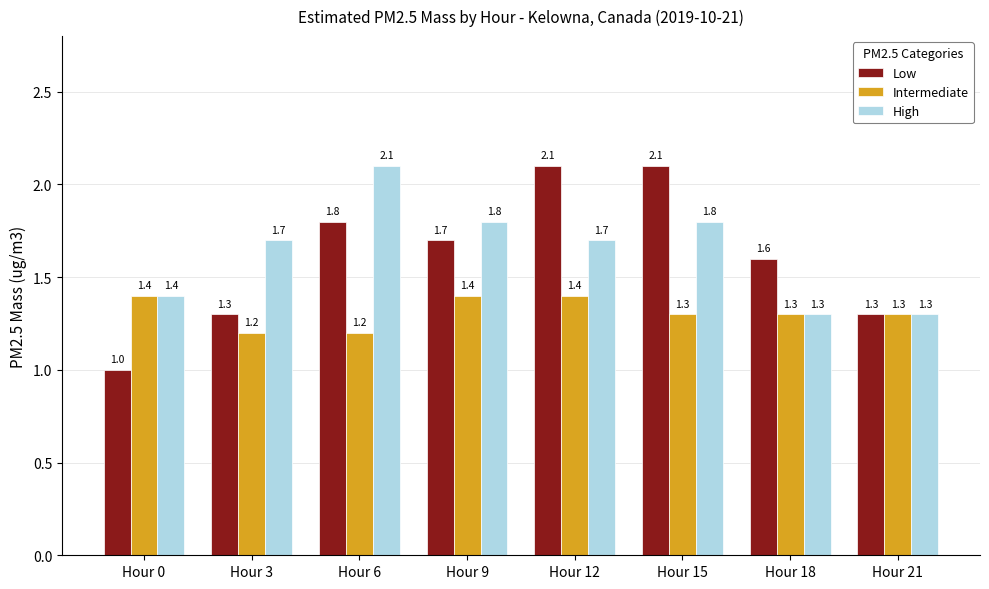

What is the smallest value displayed?

1.0